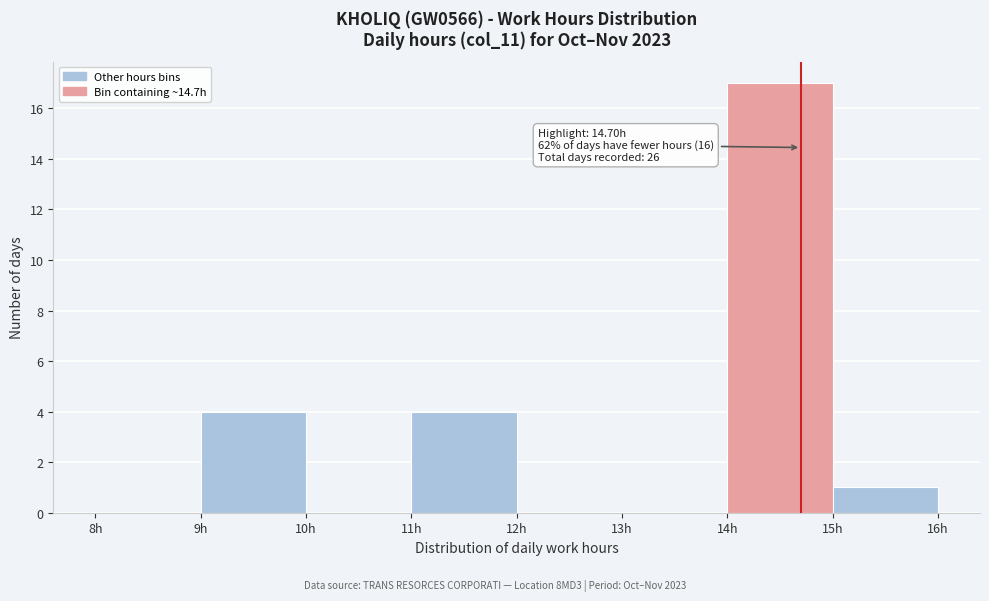

Over which range of the x-axis is the bar tallest?

14 to 15